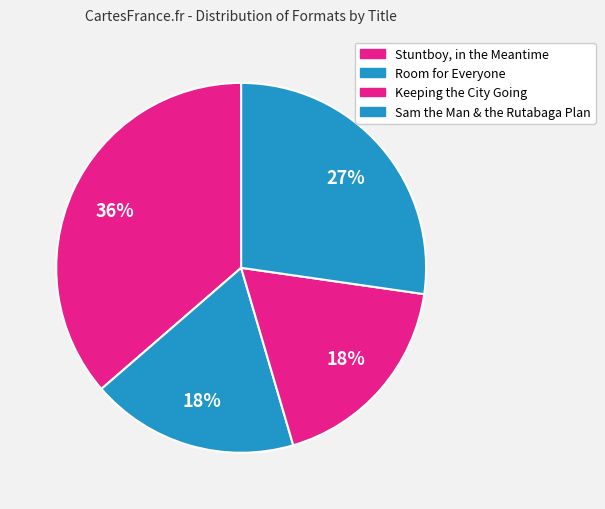

Between Stuntboy, in the Meantime and Sam the Man & the Rutabaga Plan, which is larger?

Stuntboy, in the Meantime